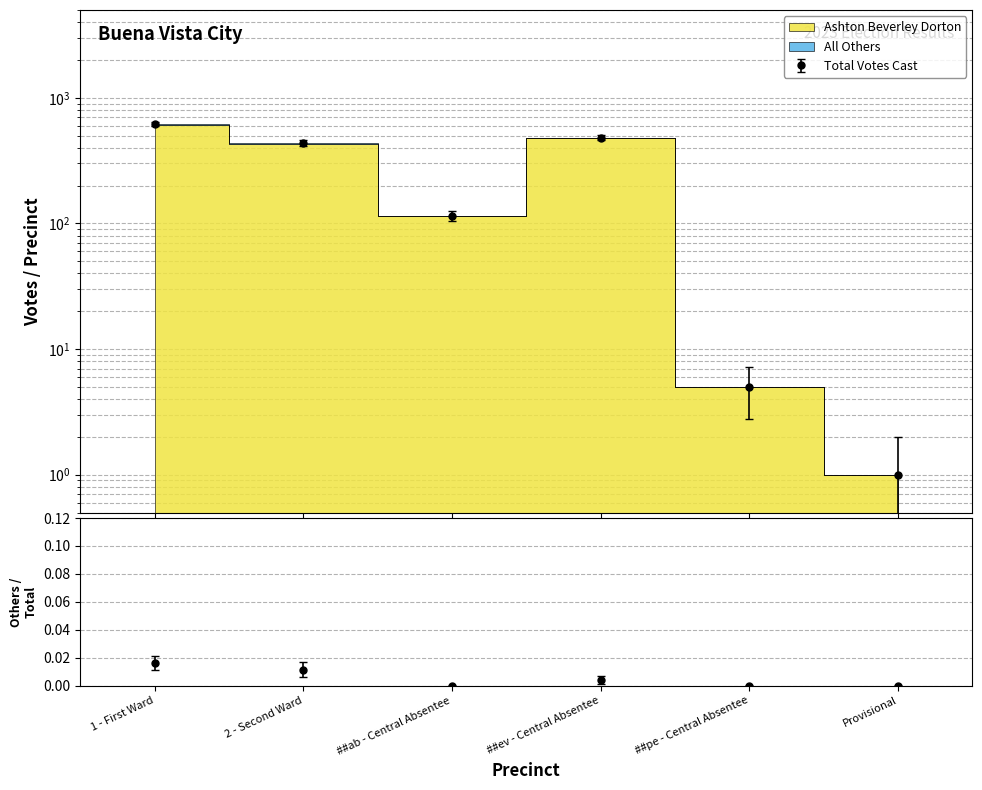

What is the label of the 3rd point from the right?

##ev - Central Absentee